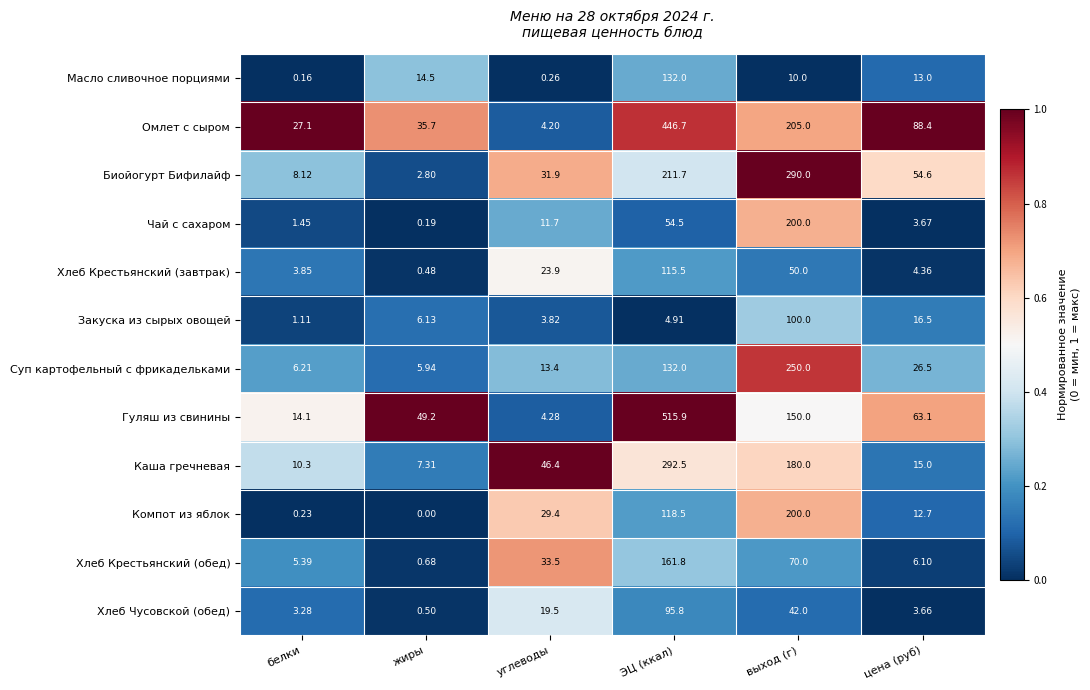

What is the difference between the highest and lowest values at белки?

26.9